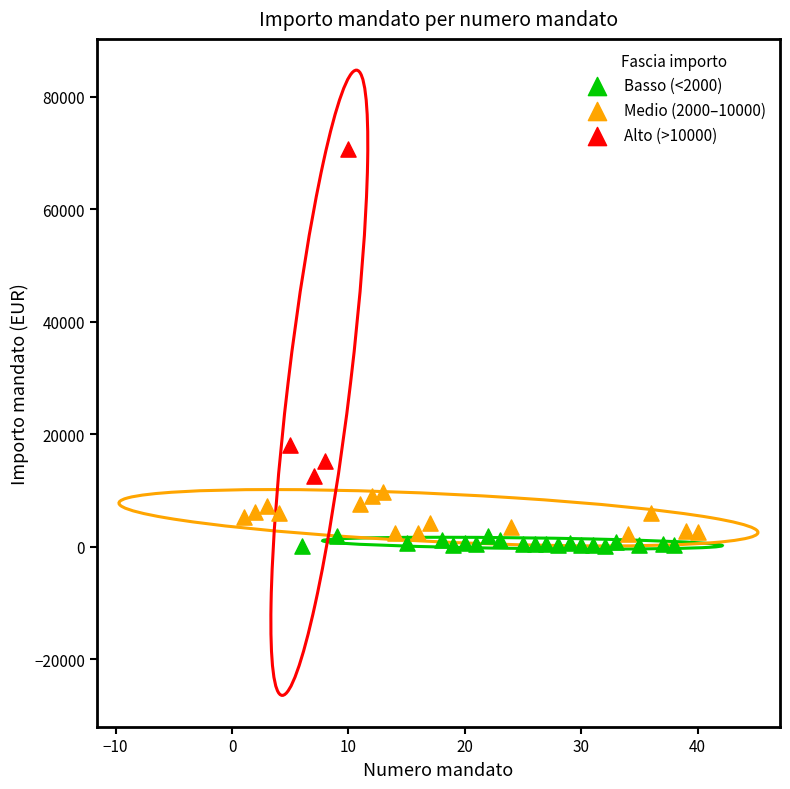

Which series contains the lowest Y value?

Basso (<2000)